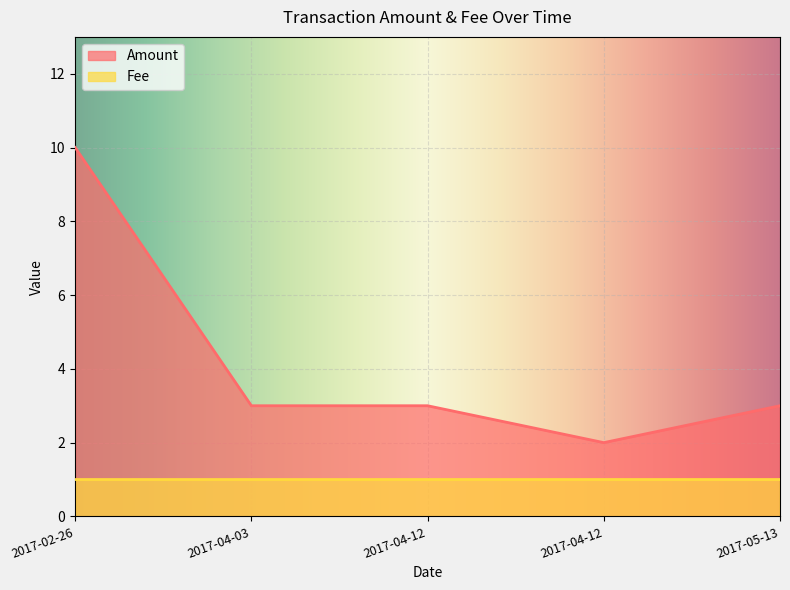

Reading left to right, what are all the values shown in this chart?

Amount: 2017-02-26=10.0	2017-04-03=3.0	2017-04-12=3.0	2017-04-12=2.0	2017-05-13=3.0
Fee: 2017-02-26=1.0	2017-04-03=1.0	2017-04-12=1.0	2017-04-12=1.0	2017-05-13=1.0